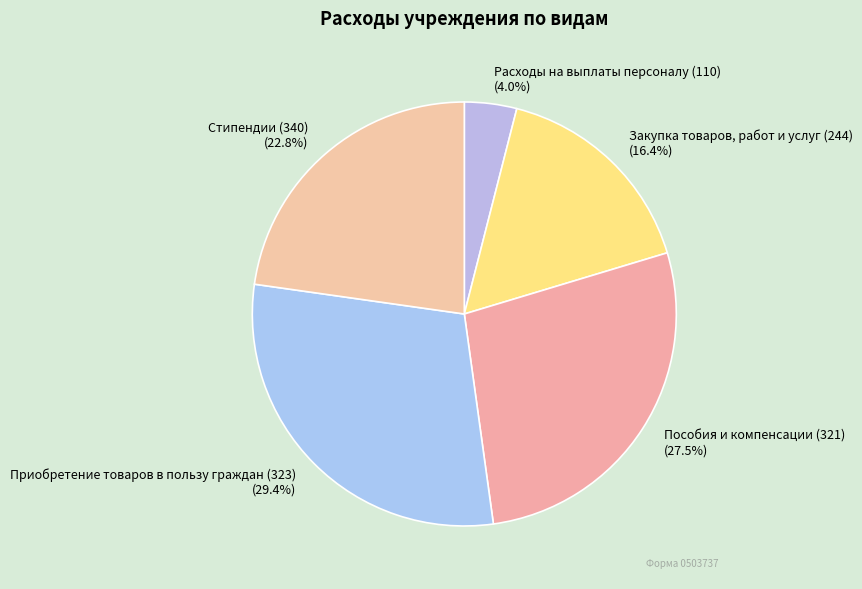

True or false: Приобретение товаров в пользу граждан (323) accounts for 29% of the total.

True